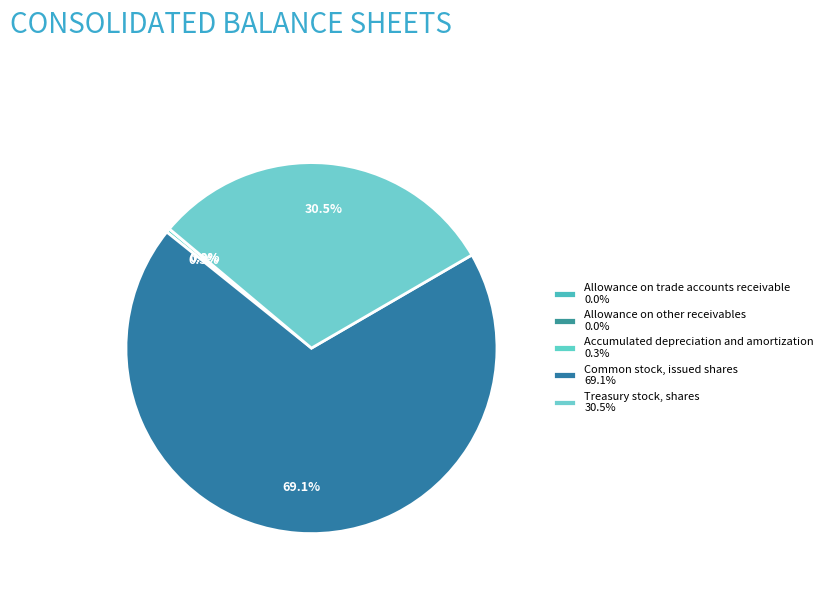

Combined, what portion of the pie is Common stock, issued shares and Allowance on other receivables?

69.1%